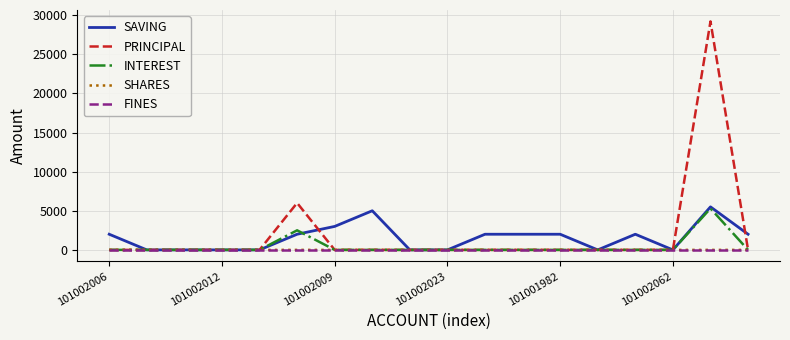

How many lines are shown in the chart?

5